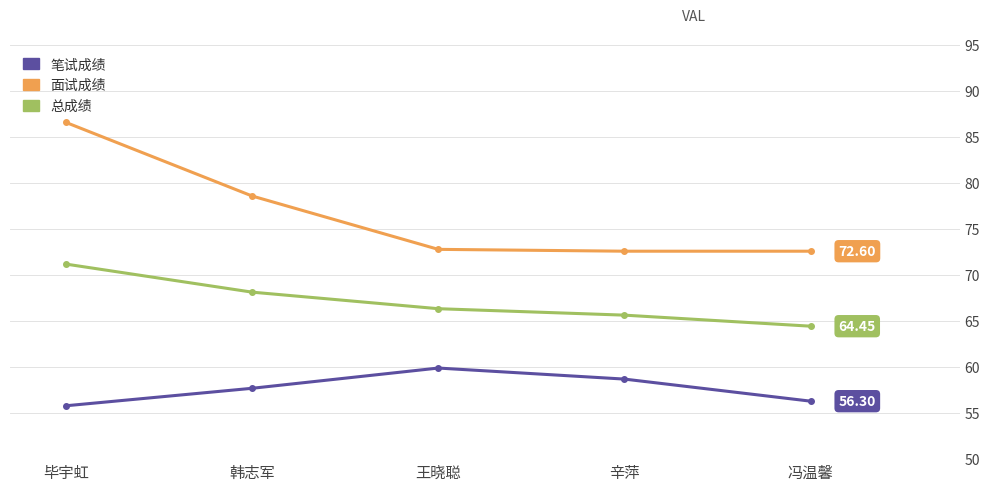

What is the maximum value for 笔试成绩?

59.9